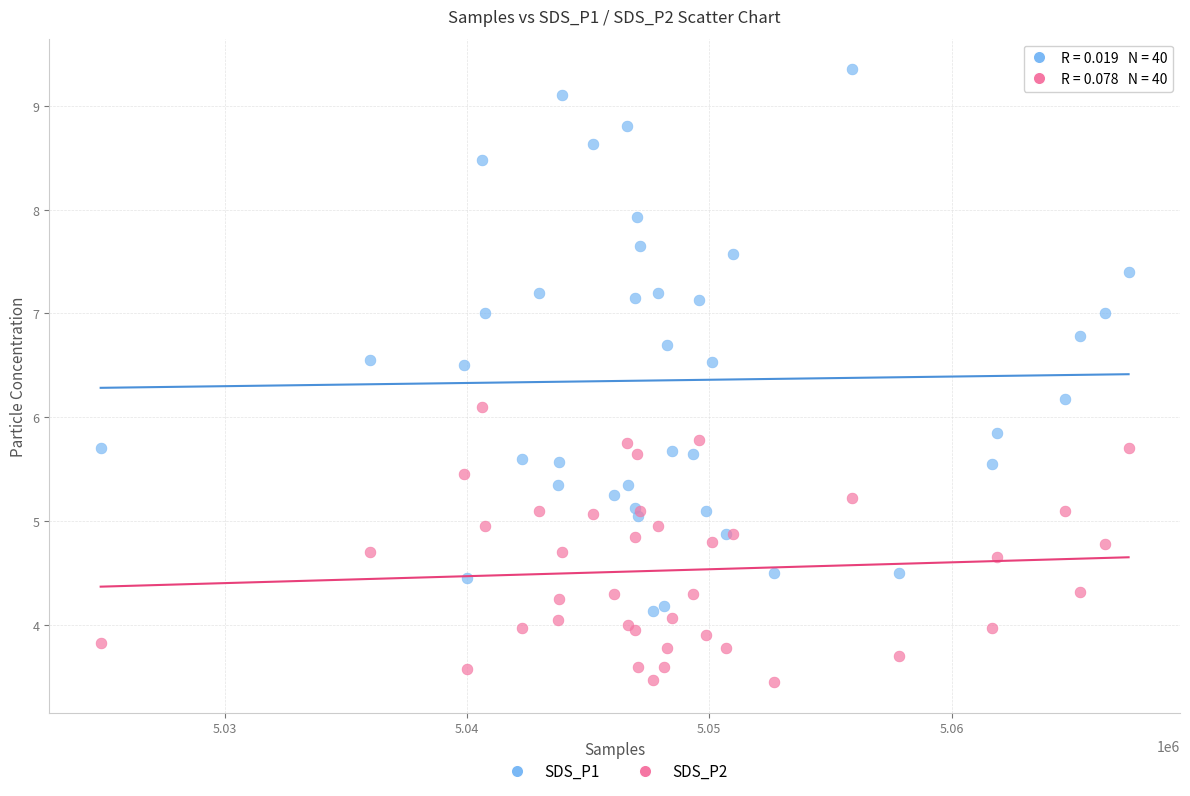

Which series contains the lowest Y value?

SDS_P2